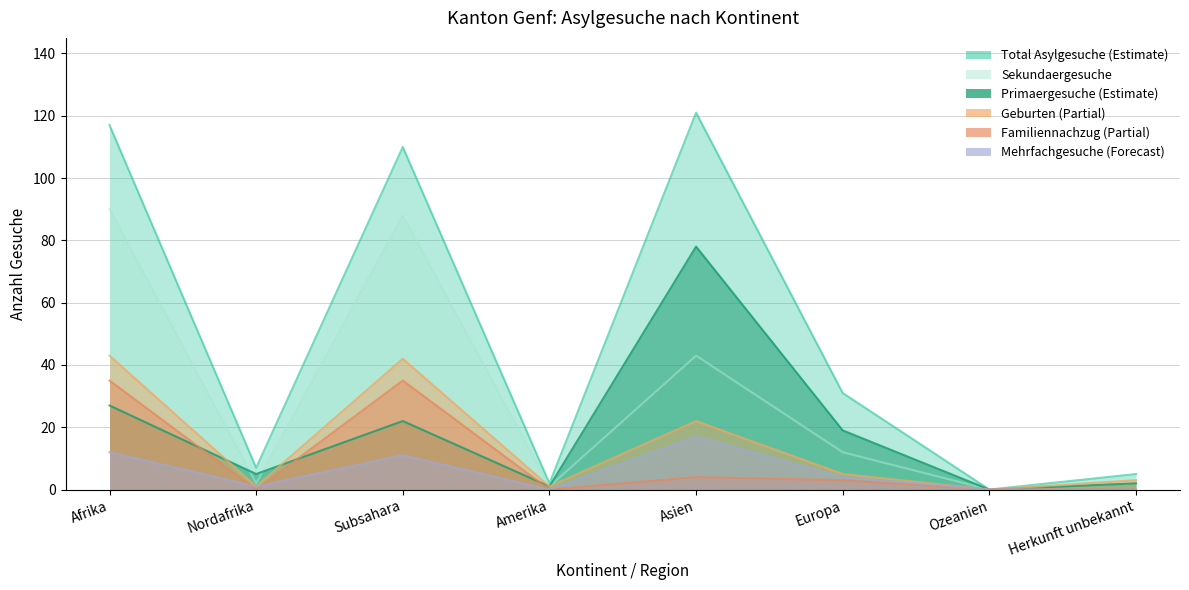

Which series has the largest range (max minus min)?

Total Asylgesuche